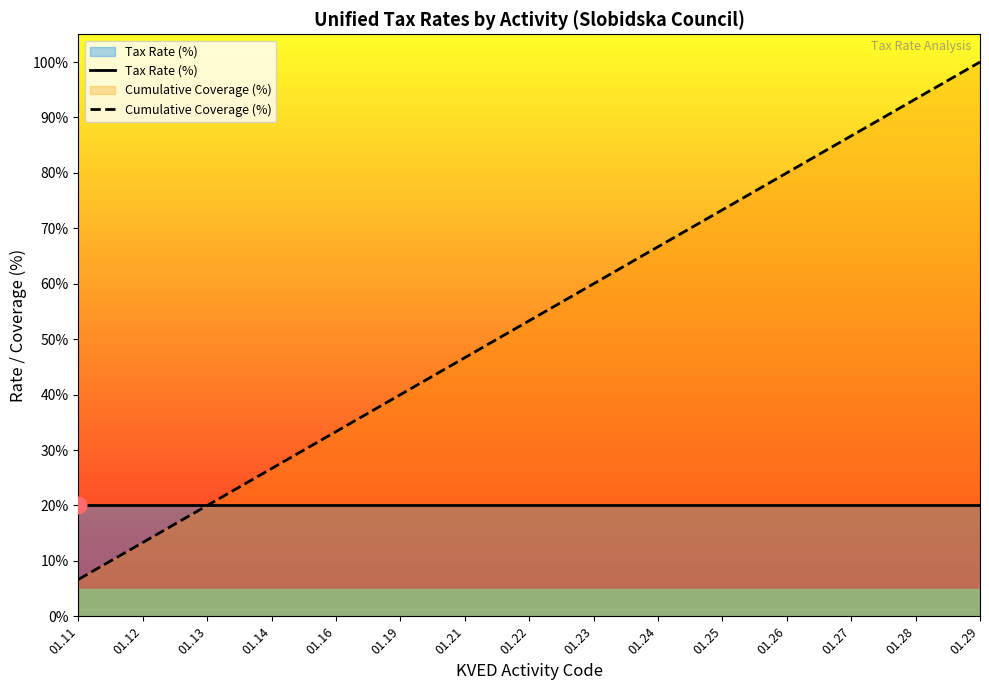

What is the value of the Cumulative Coverage (%) point at the 12th from the left?

80.0